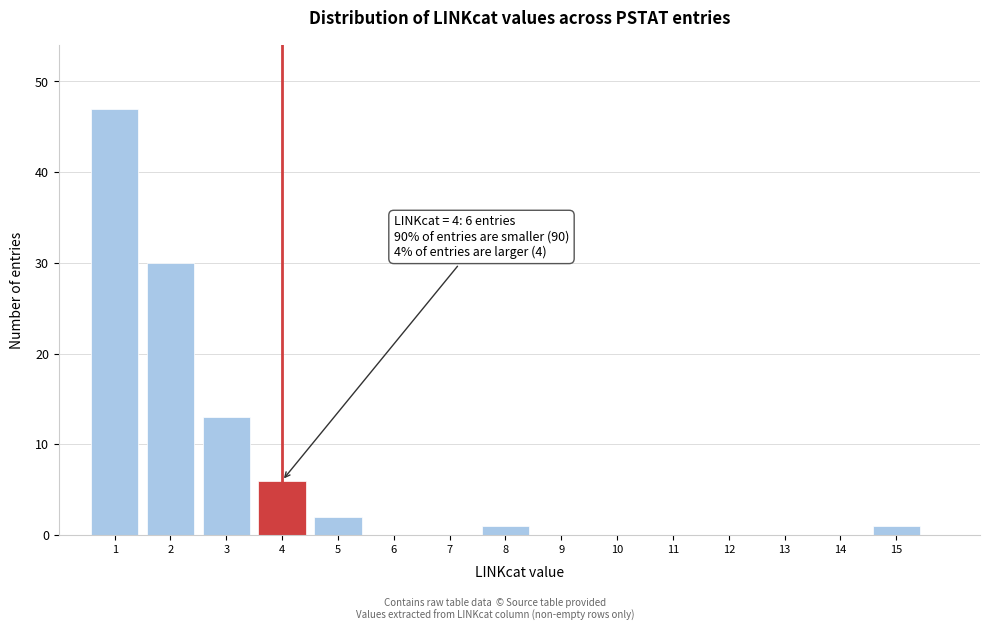

Reading left to right, extract all data points from this chart.

1=47	2=30	3=13	4=6	5=2	6=0	7=0	8=1	9=0	10=0	11=0	12=0	13=0	14=0	15=1